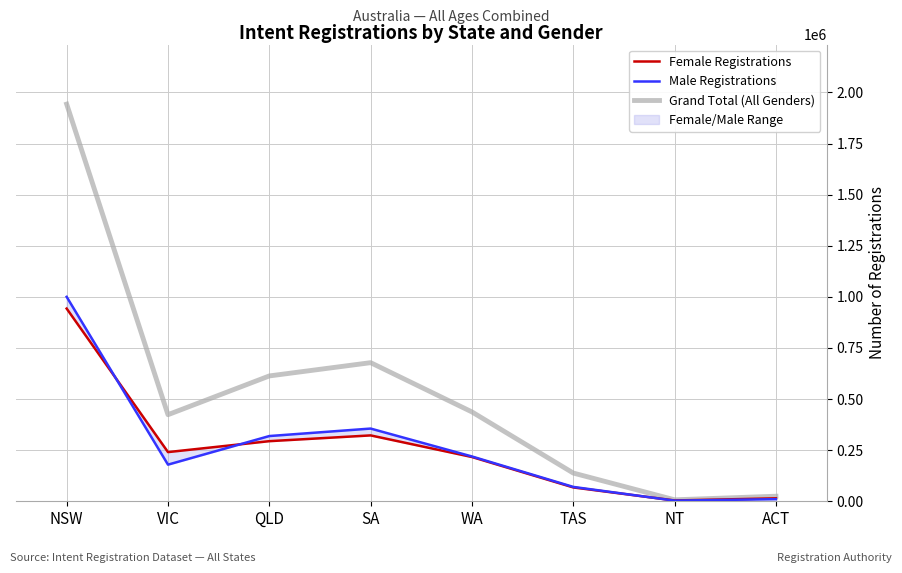

What is the lowest value of the Male Registrations series?

3216